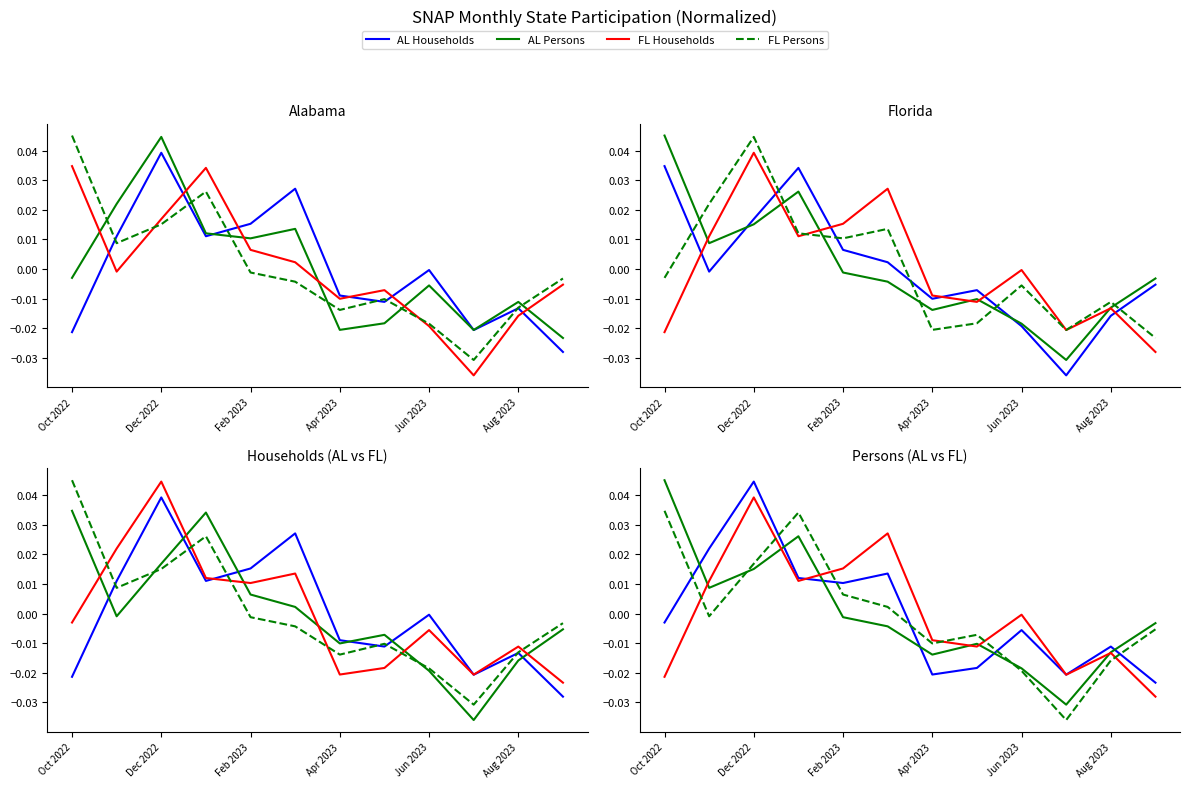

Which series changed the most between Oct 2022 and 6?

FL Persons